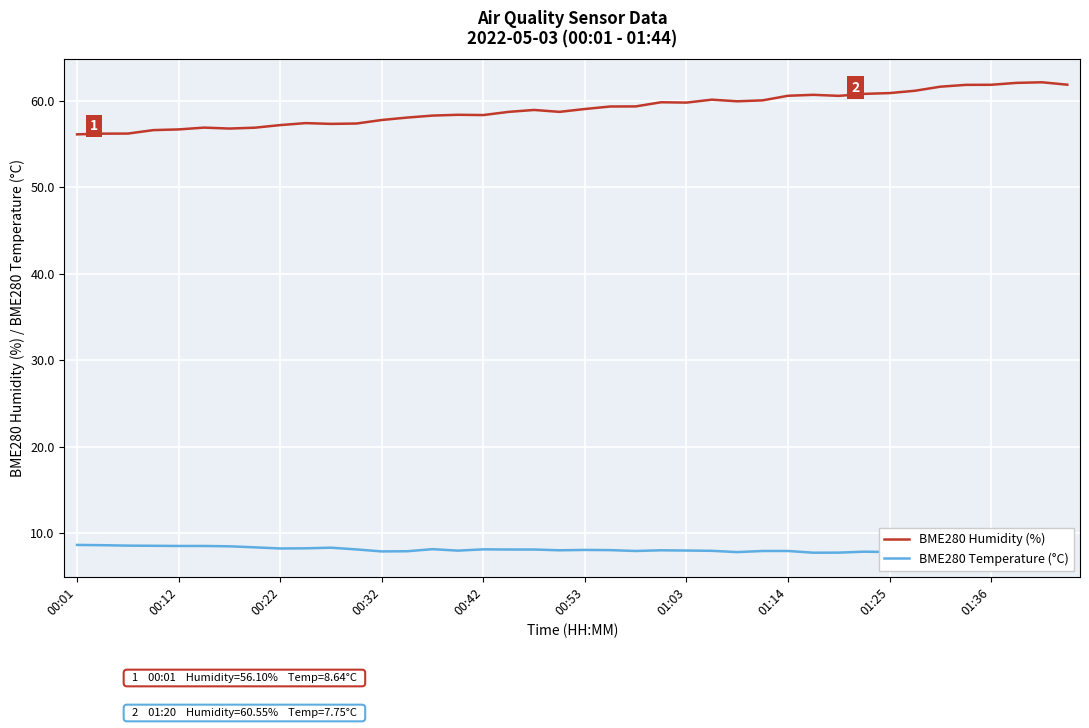

What is the minimum value for BME280 Humidity (%)?

56.1